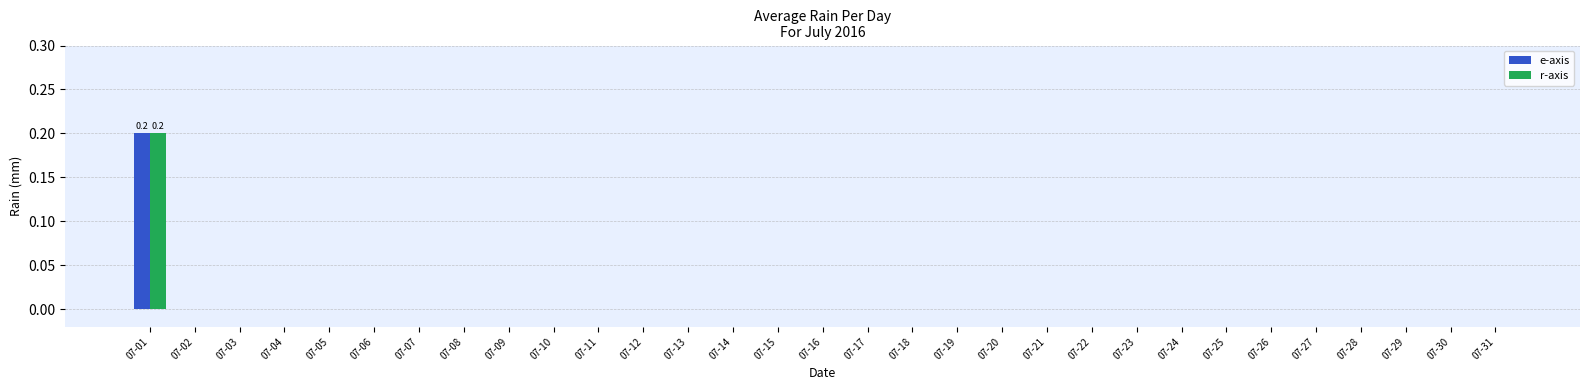

Is it true that r-axis equals 0.1 at 07-11?

False